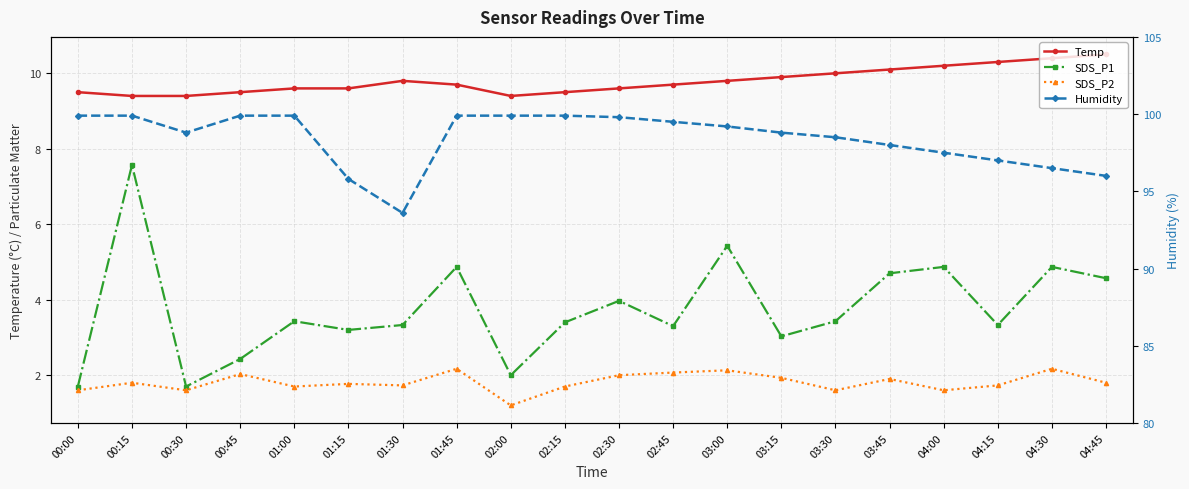

True or false: Humidity and SDS_P1 cross at least once.

False